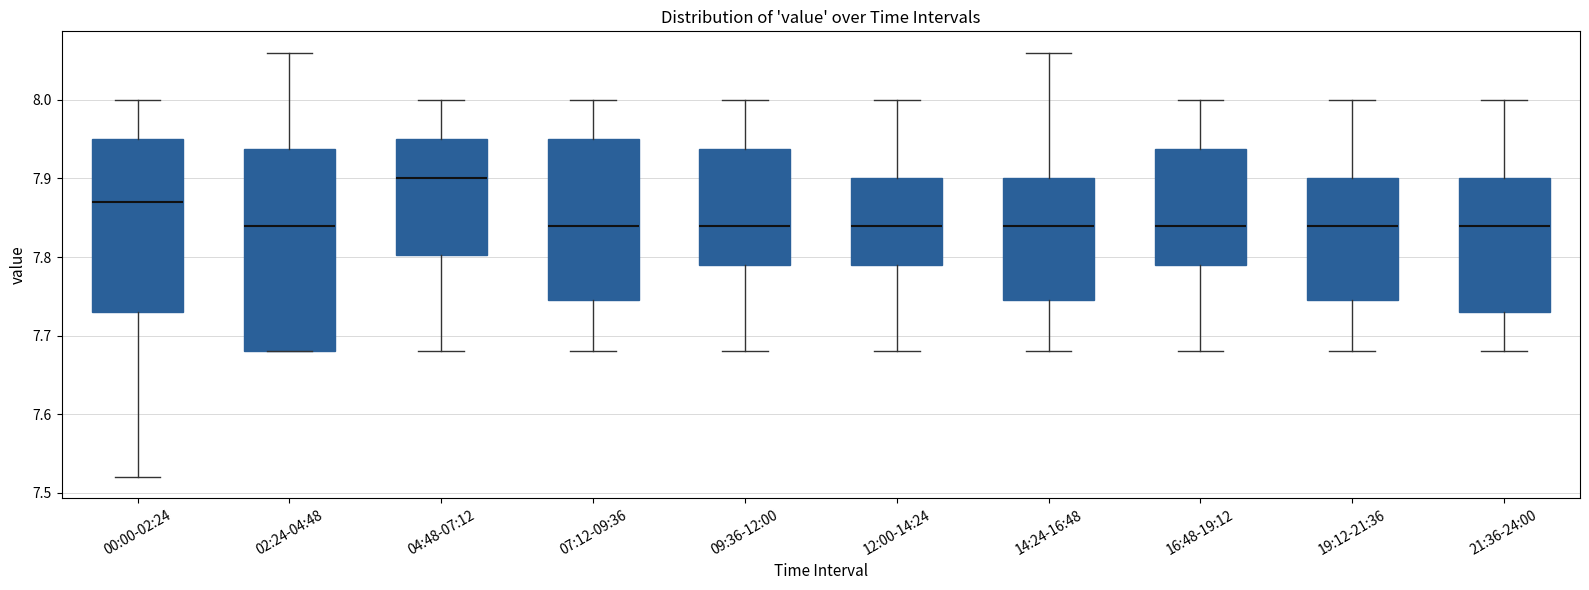

Reading left to right, transcribe this box plot: for each box, give where its median line is, the range the box spans, and where its two whiskers end, as read against the y-axis. The values are not printed on the chart, so give them approximately, as read against the axis.

00:00-02:24: median 7.87, box 7.73 to 7.95, whiskers 7.52 to 8.00
02:24-04:48: median 7.84, box 7.68 to 7.94, whiskers 7.68 to 8.06
04:48-07:12: median 7.90, box 7.80 to 7.95, whiskers 7.68 to 8.00
07:12-09:36: median 7.84, box 7.75 to 7.95, whiskers 7.68 to 8.00
09:36-12:00: median 7.84, box 7.79 to 7.94, whiskers 7.68 to 8.00
12:00-14:24: median 7.84, box 7.79 to 7.90, whiskers 7.68 to 8.00
14:24-16:48: median 7.84, box 7.75 to 7.90, whiskers 7.68 to 8.06
16:48-19:12: median 7.84, box 7.79 to 7.94, whiskers 7.68 to 8.00
19:12-21:36: median 7.84, box 7.75 to 7.90, whiskers 7.68 to 8.00
21:36-24:00: median 7.84, box 7.73 to 7.90, whiskers 7.68 to 8.00